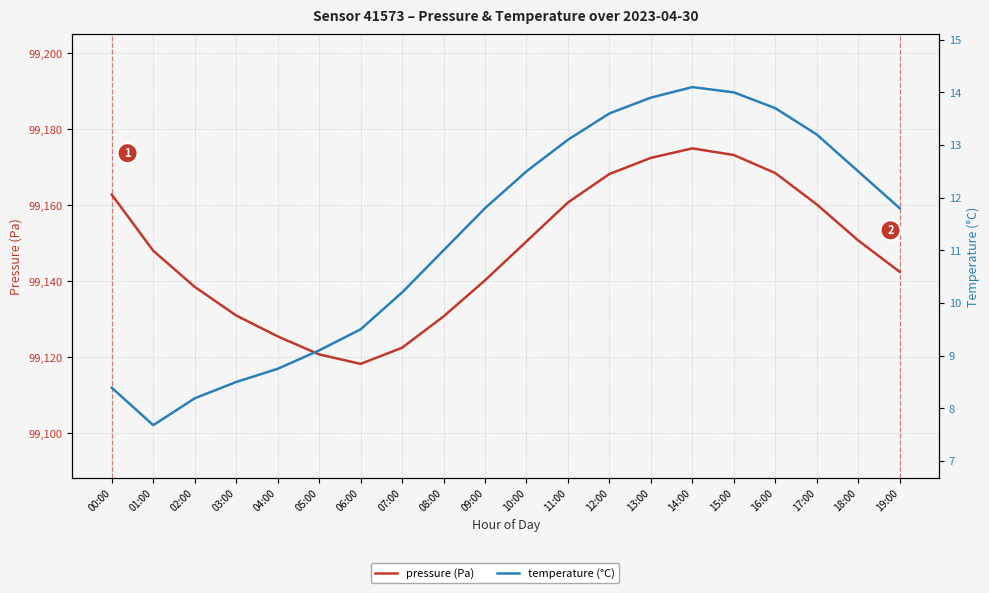

Reading left to right, transcribe all the data shown in this chart.

pressure (Pa): 00:00=99162.8	01:00=99148.0	02:00=99138.5	03:00=99131.0	04:00=99125.5	05:00=99120.8	06:00=99118.2	07:00=99122.5	08:00=99130.8	09:00=99140.2	10:00=99150.5	11:00=99160.8	12:00=99168.2	13:00=99172.5	14:00=99175.0	15:00=99173.2	16:00=99168.5	17:00=99160.2	18:00=99150.8	19:00=99142.5
temperature (°C): 00:00=8.4	01:00=7.7	02:00=8.2	03:00=8.5	04:00=8.8	05:00=9.1	06:00=9.5	07:00=10.2	08:00=11.0	09:00=11.8	10:00=12.5	11:00=13.1	12:00=13.6	13:00=13.9	14:00=14.1	15:00=14.0	16:00=13.7	17:00=13.2	18:00=12.5	19:00=11.8